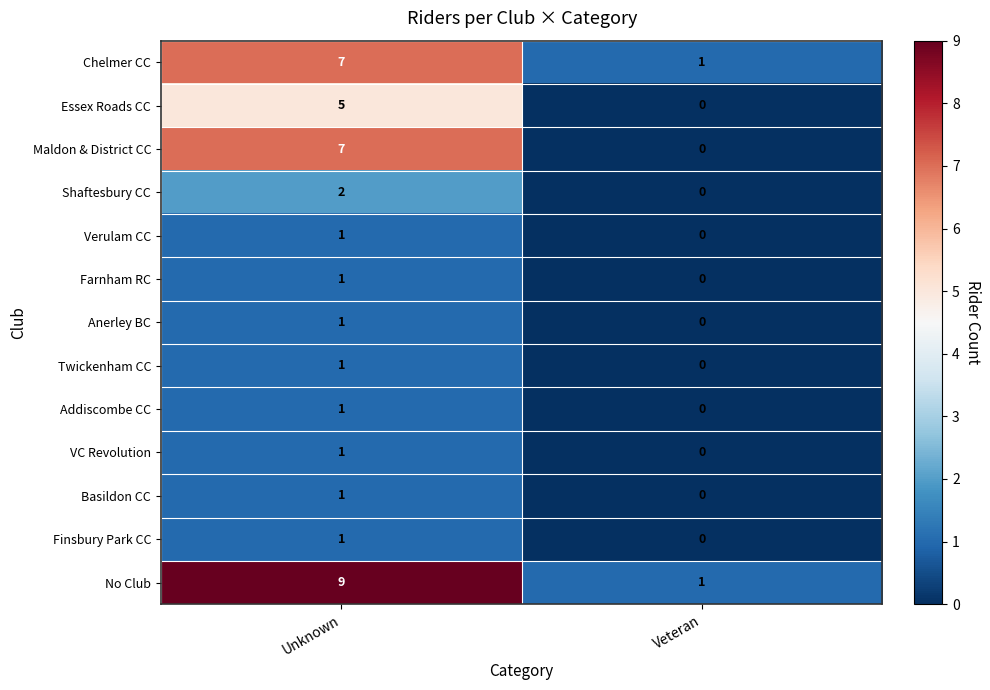

Where is Basildon CC nearest to the value 0?

Veteran